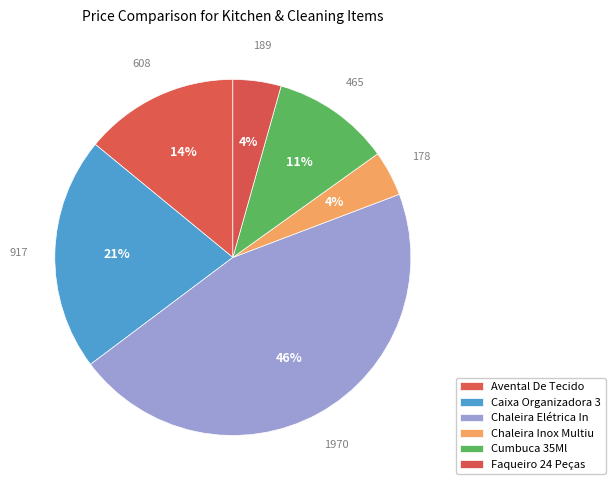

Count the number of slices in the pie.

6